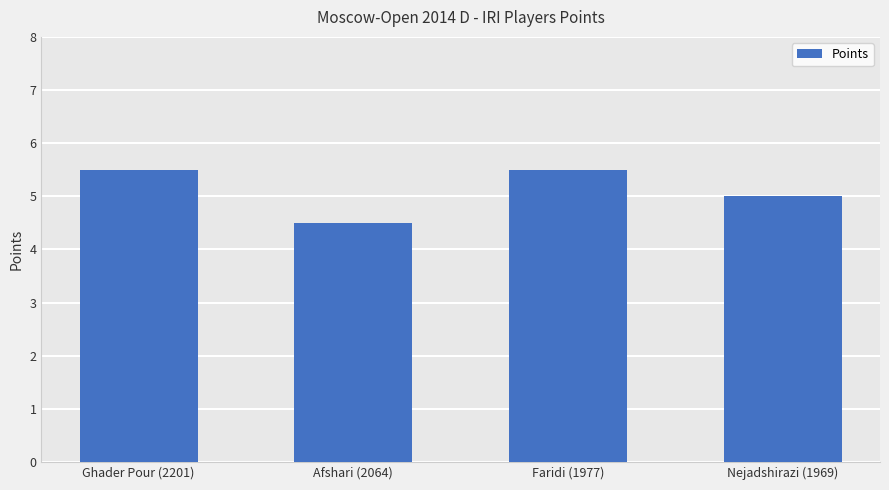

What position from the right is Afshari (2064)?

3